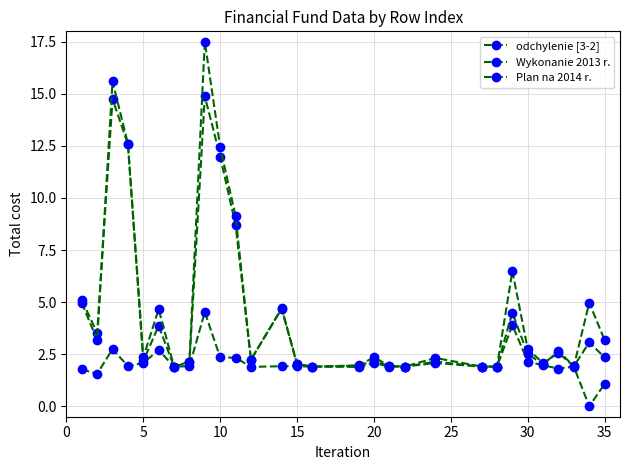

How many interior local valleys does the Wykonanie 2013 r. series have?

9